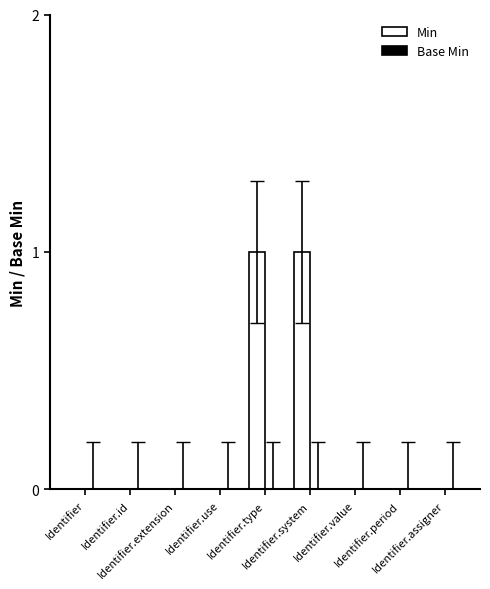

Count the number of categories in the chart.

9